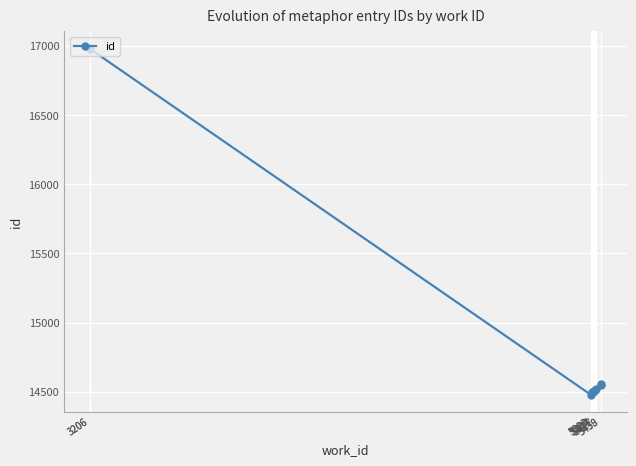

Where does the data first go above 14520?

3206